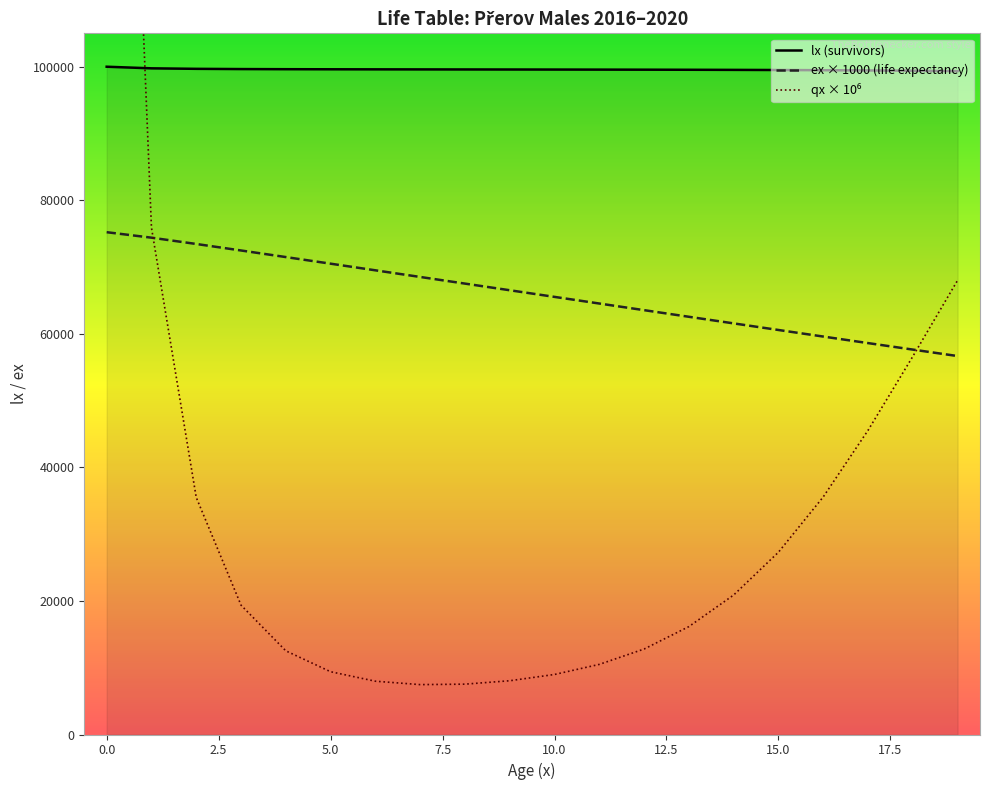

Which series has the widest spread of values?

qx × 10⁶